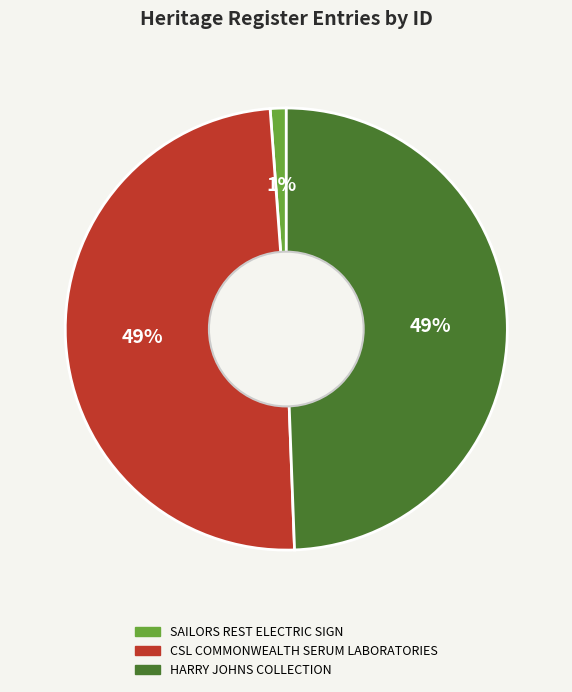

How many segments does this pie chart have?

3